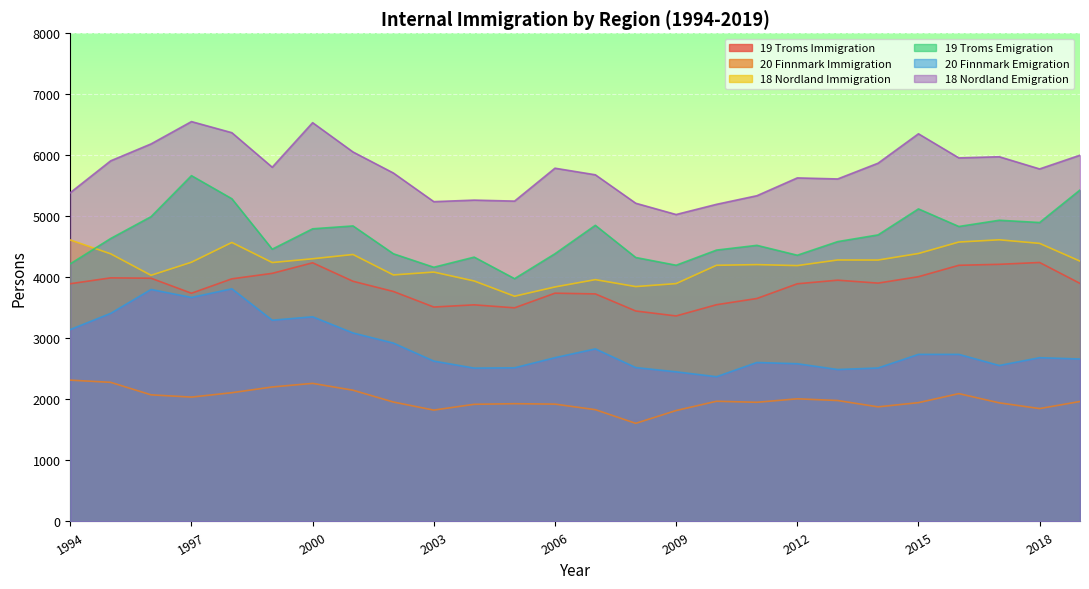

True or false: 19 Troms Immigration has more than 0 points higher than both neighbors.

True